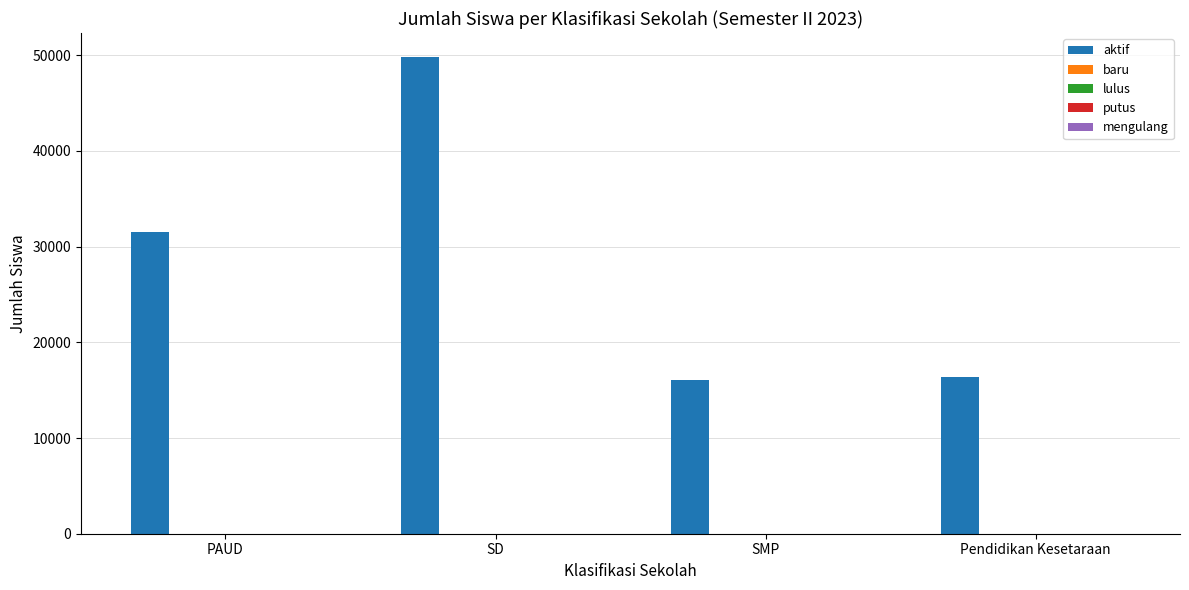

What is the smallest value displayed?

16013